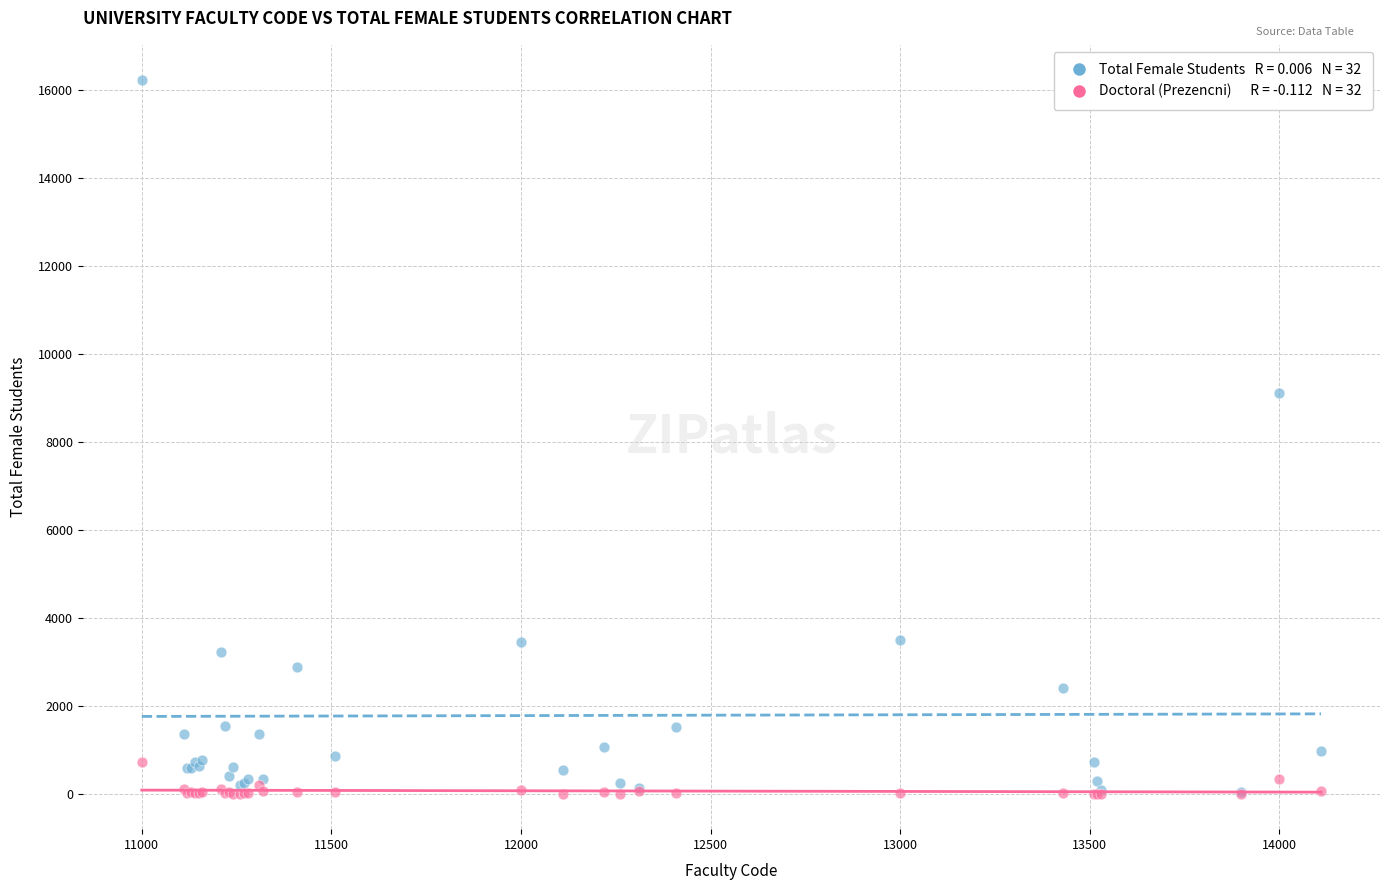

Across all series, what Y value is closest to 8105?

9096